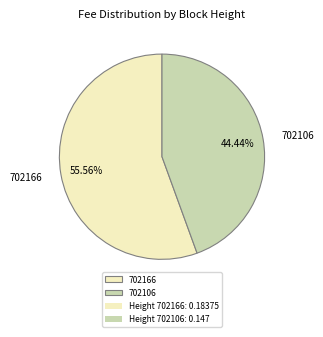

How much of the chart is everything except 702166?

44.4%